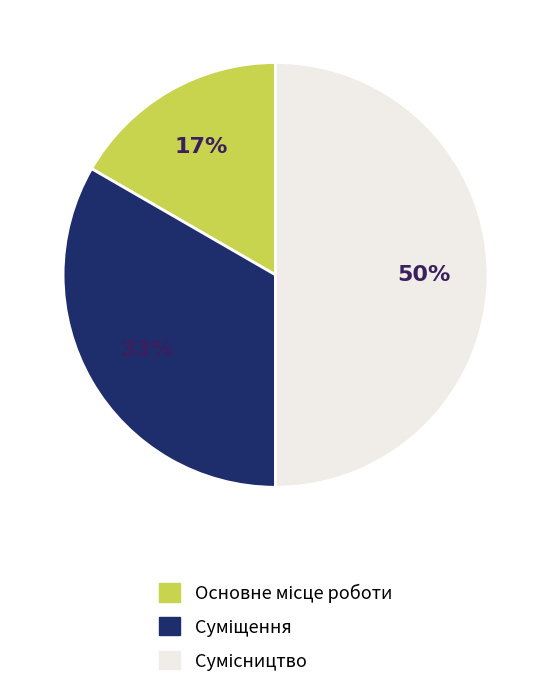

How many slices are in this pie chart?

3